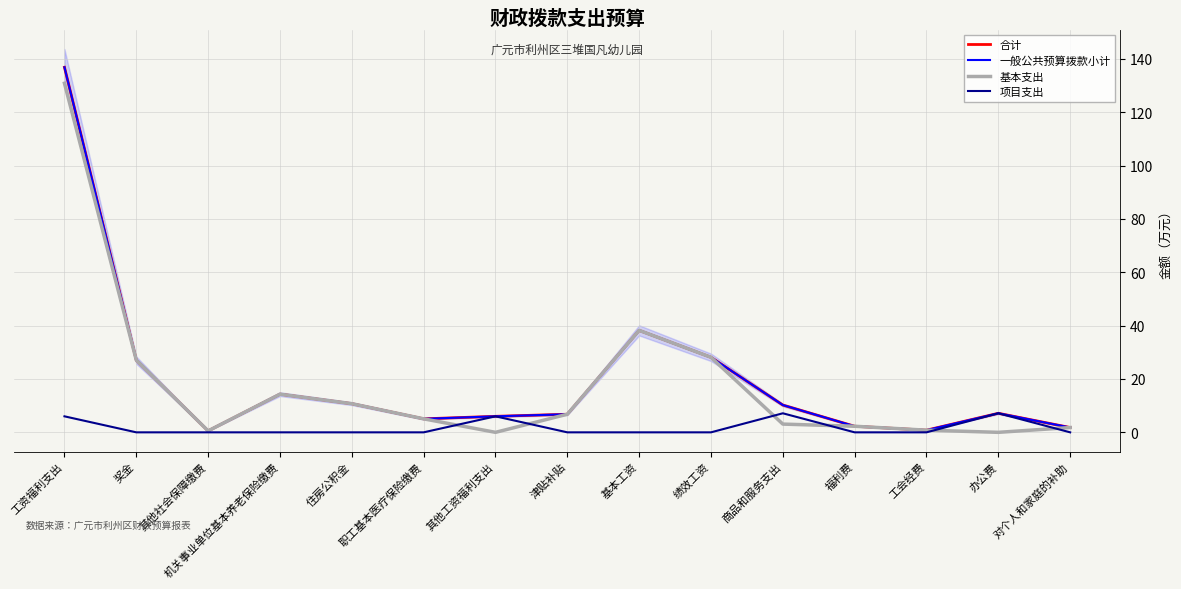

How many values in the 合计 series exceed 7?

8